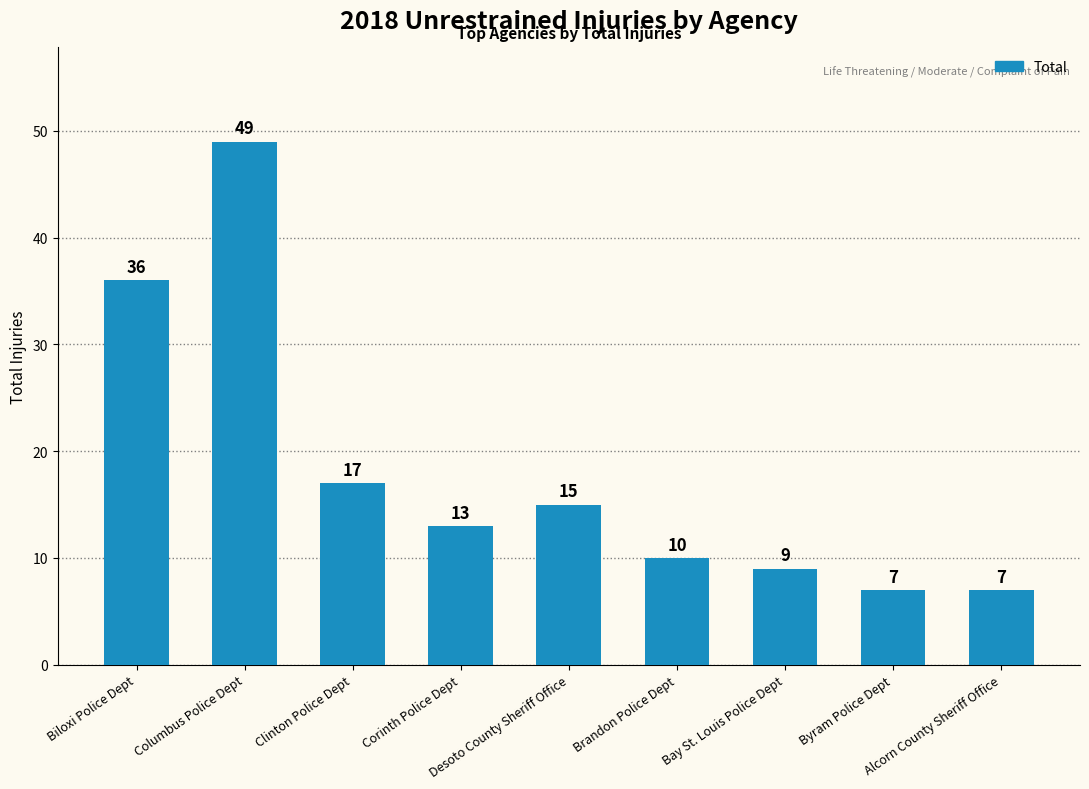

The chart shows a value of 87 at Columbus Police Dept. True or false?

False